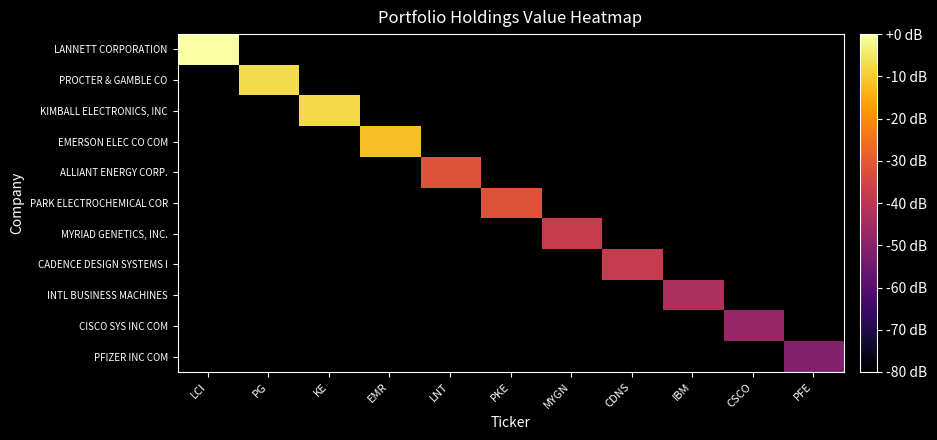

Read the MYRIAD GENETICS, INC. value at MYGN.

-37.8